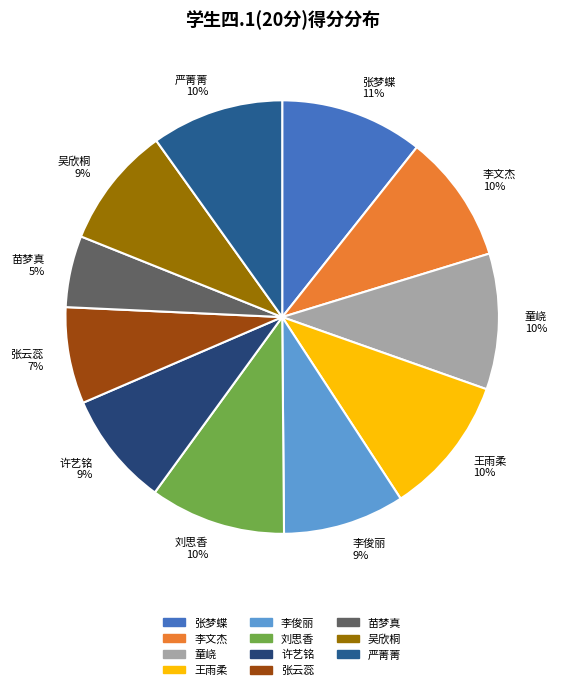

To the nearest percent, what percentage of the pie is 刘思香?

10%